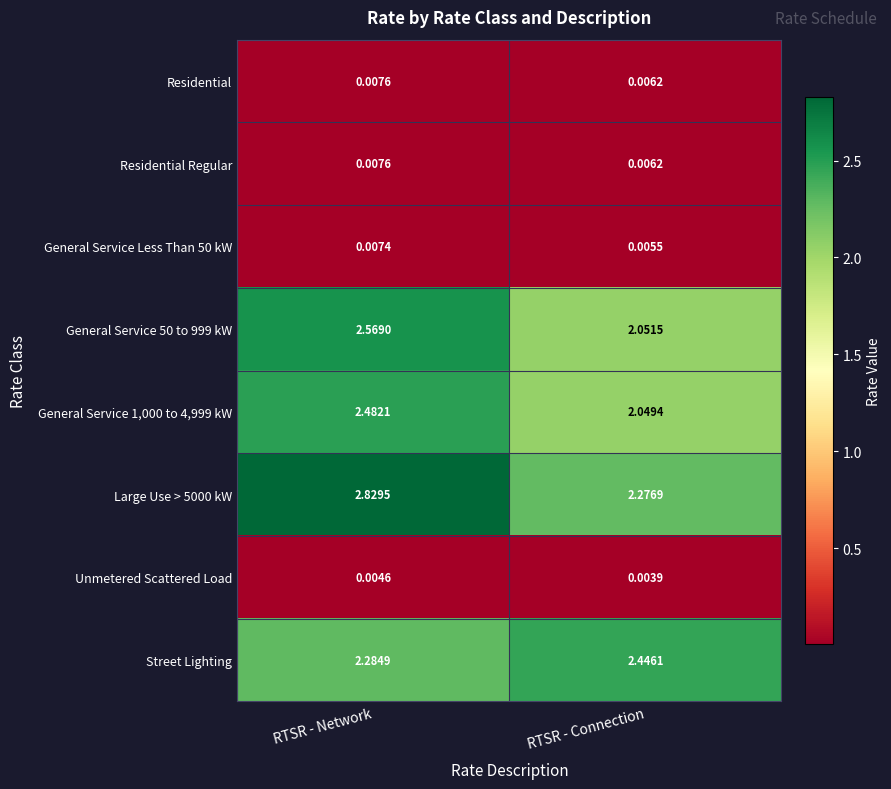

Where is Large Use > 5000 kW nearest to the value 2?

RTSR - Connection